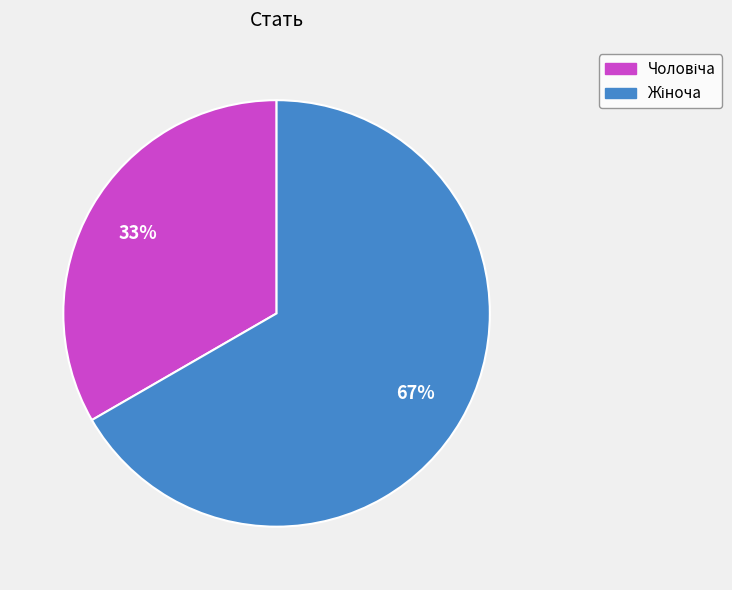

Does any single category account for the majority?

Yes